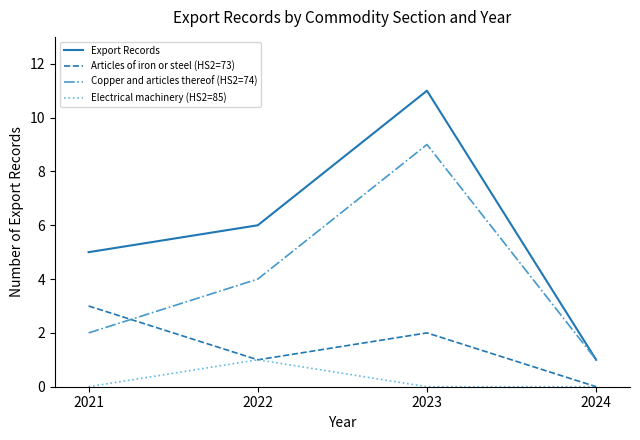

True or false: Articles of iron or steel (HS2=73) and Electrical machinery (HS2=85) intersect in this chart.

False